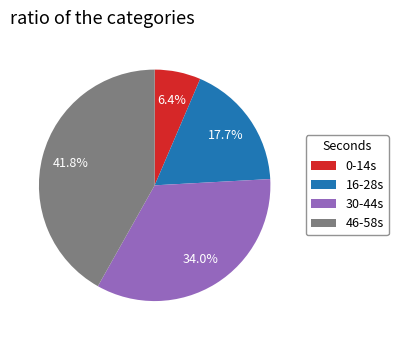

Rank the categories by value from highest to lowest.

46-58s, 30-44s, 16-28s, 0-14s